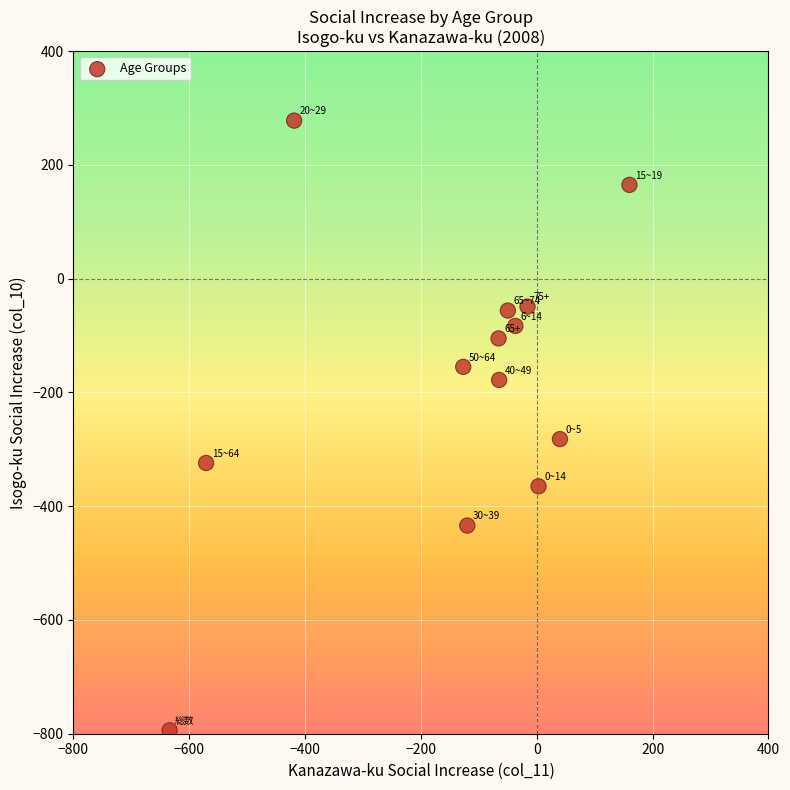

What Y value in the scatter plot is closest to -258?

-282